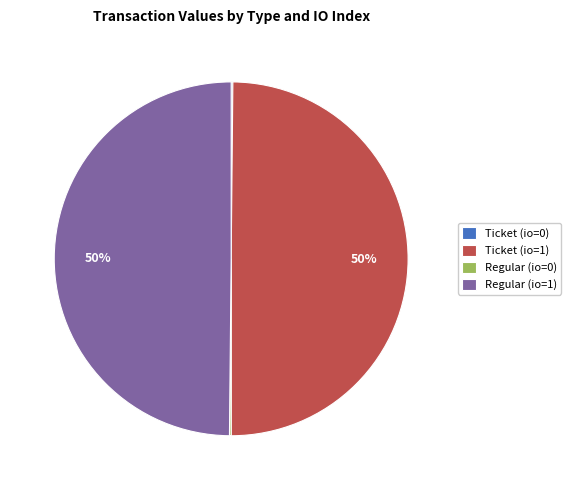

To the nearest percent, what percentage of the pie is Ticket (io=1)?

50%